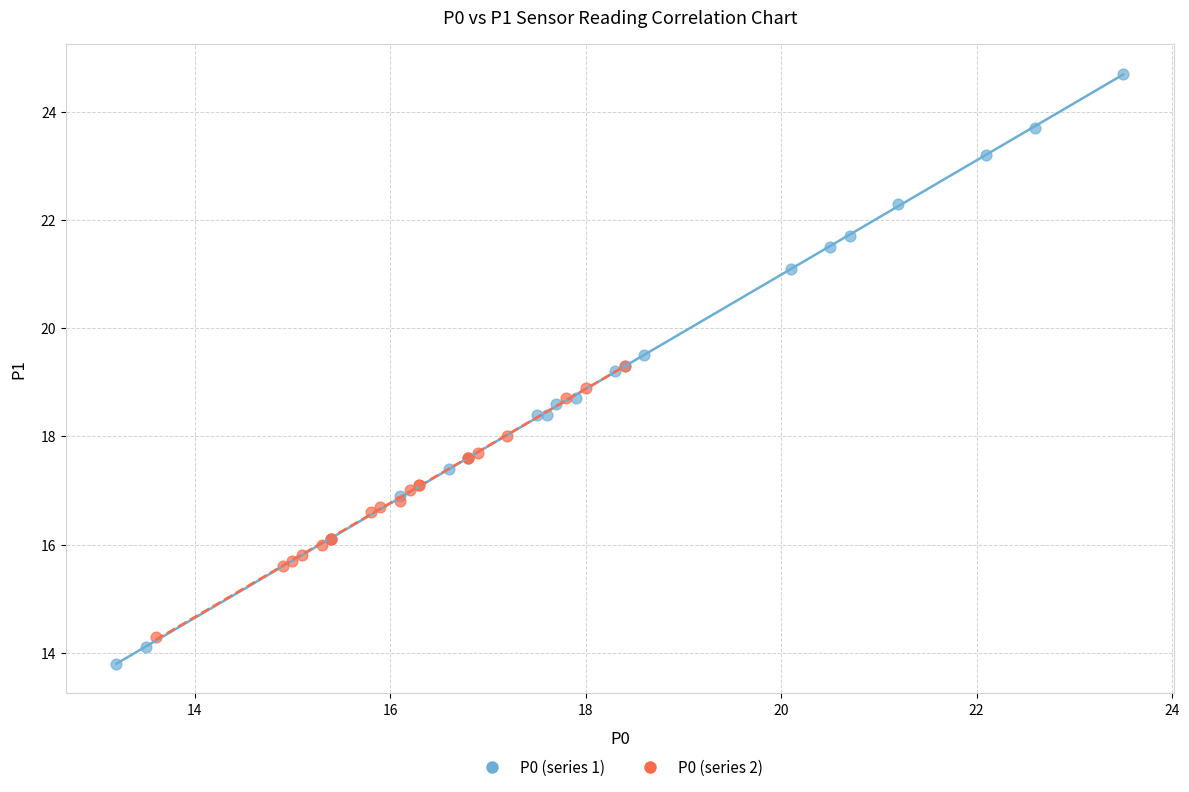

Which series reaches the minimum Y coordinate?

P0 (series 1)